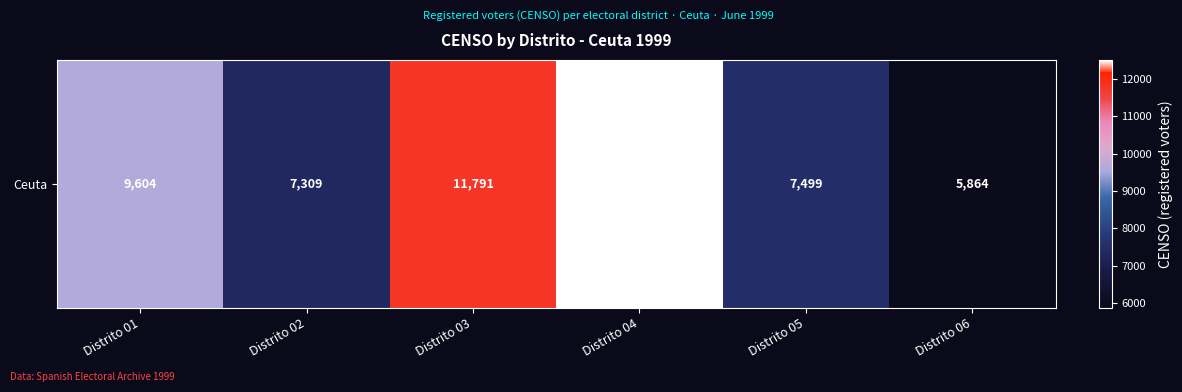

Rank the categories by value from lowest to highest.

Distrito 06, Distrito 02, Distrito 05, Distrito 01, Distrito 03, Distrito 04